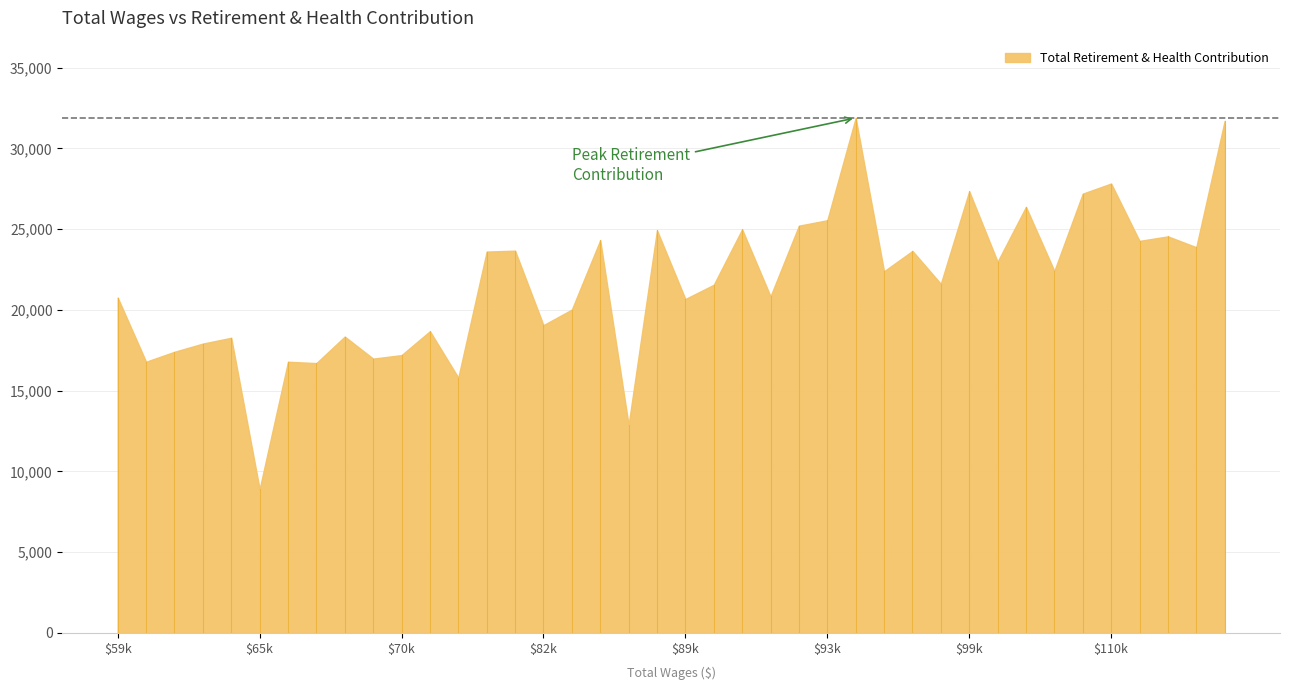

What is the smallest value displayed?

8908